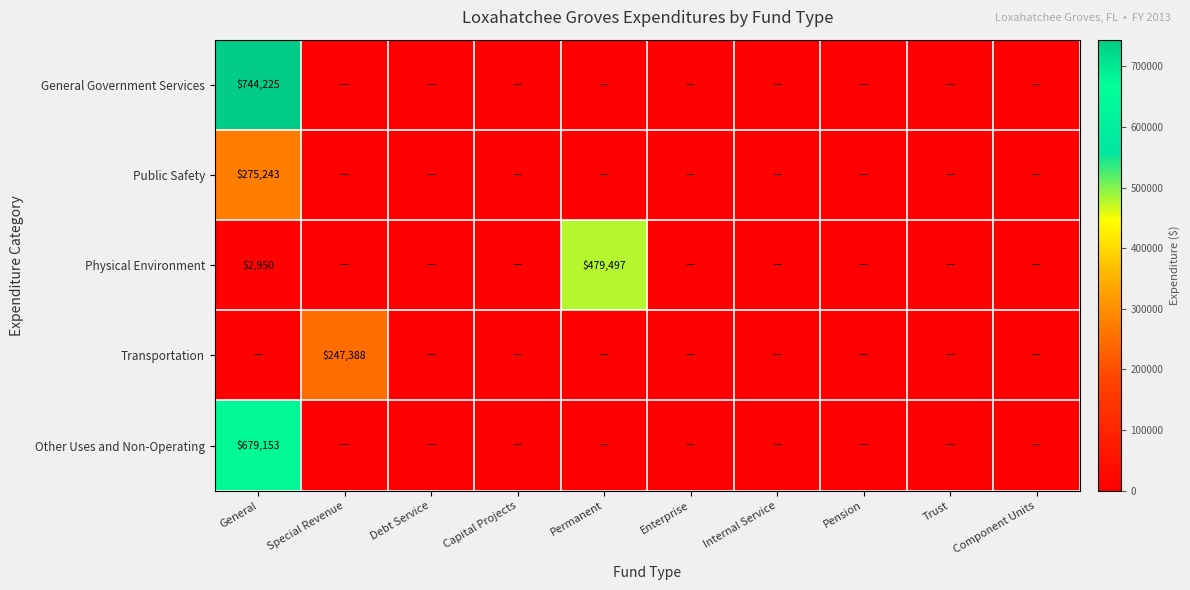

The Transportation series shows 130090 at Pension. True or false?

False